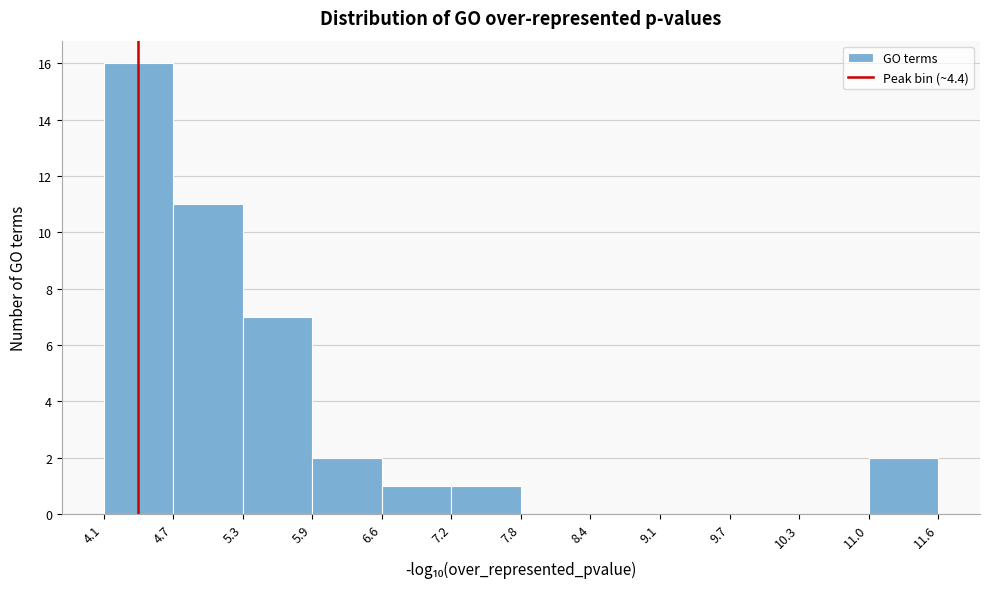

Reading left to right, transcribe this chart: for each bar, give the range it covers on the x-axis and its height. The values are not printed on the chart, so give them approximately, as read against the axis.

4.1 to 4.7: 16
4.7 to 5.3: 11
5.3 to 5.9: 7
5.9 to 6.6: 2
6.6 to 7.2: 1
7.2 to 7.8: 1
7.8 to 8.4: 0
8.4 to 9.1: 0
9.1 to 9.7: 0
9.7 to 10.3: 0
10.3 to 11.0: 0
11.0 to 11.6: 2